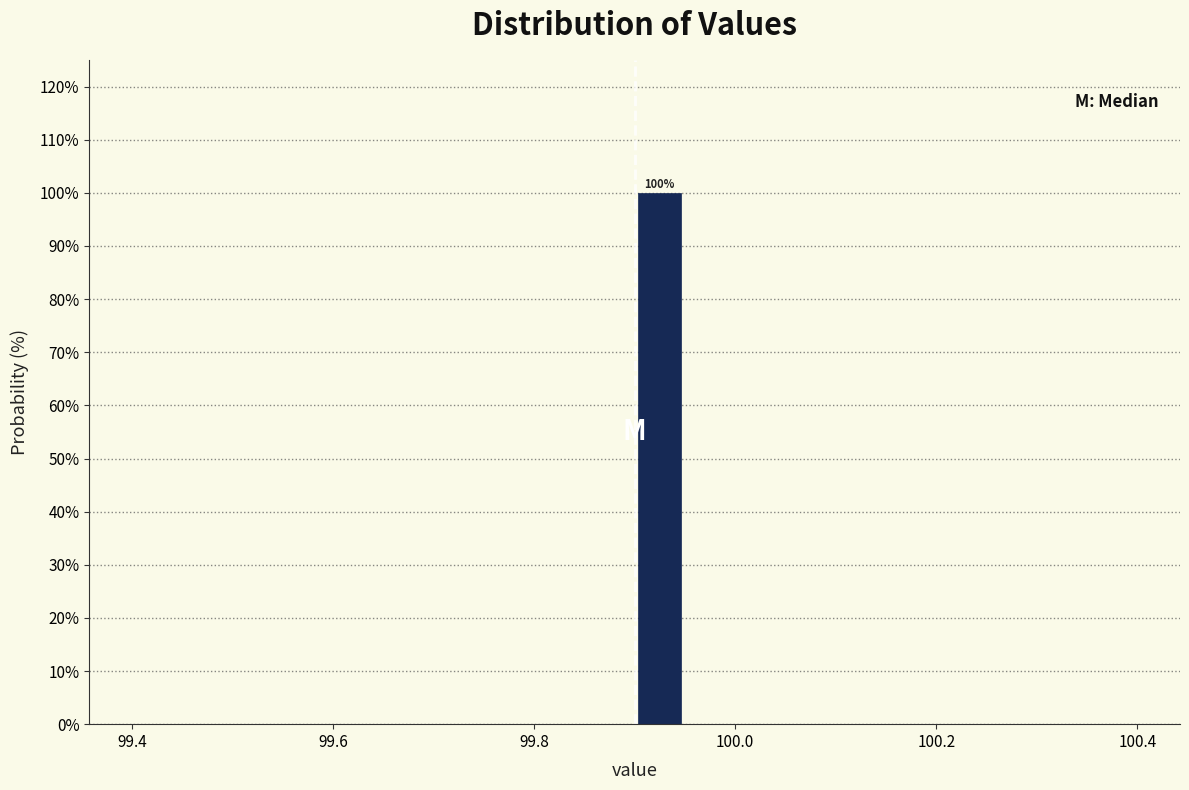

Read against the x-axis, roughly where is the centre of the tallest bar?

99.92